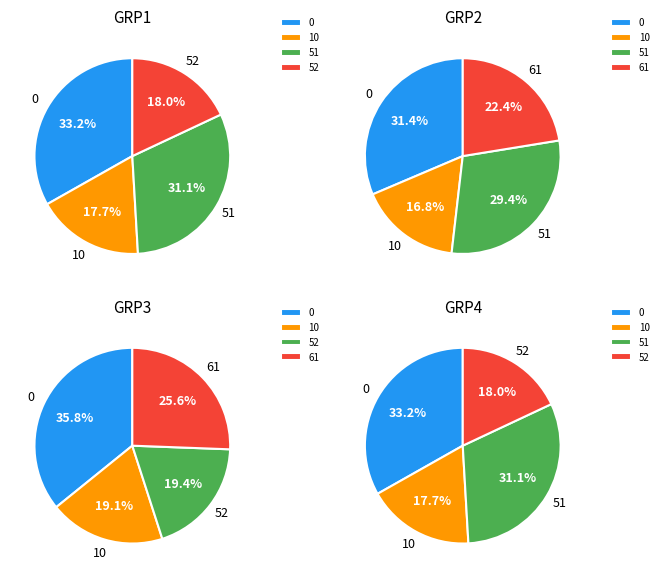

Rank the categories by value from lowest to highest.

10, 52, 61, 51, 0